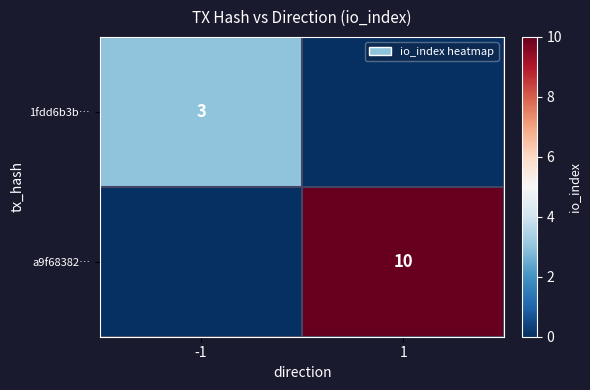

True or false: 1fdd6b3b… has a value of 4 at -1.

False